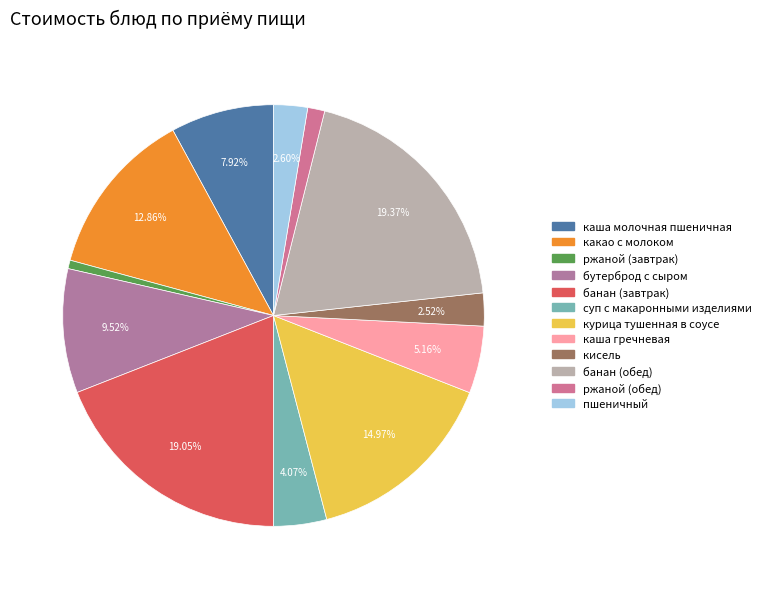

Combined, do ржаной (обед) and ржаной (завтрак) account for over 50%?

No